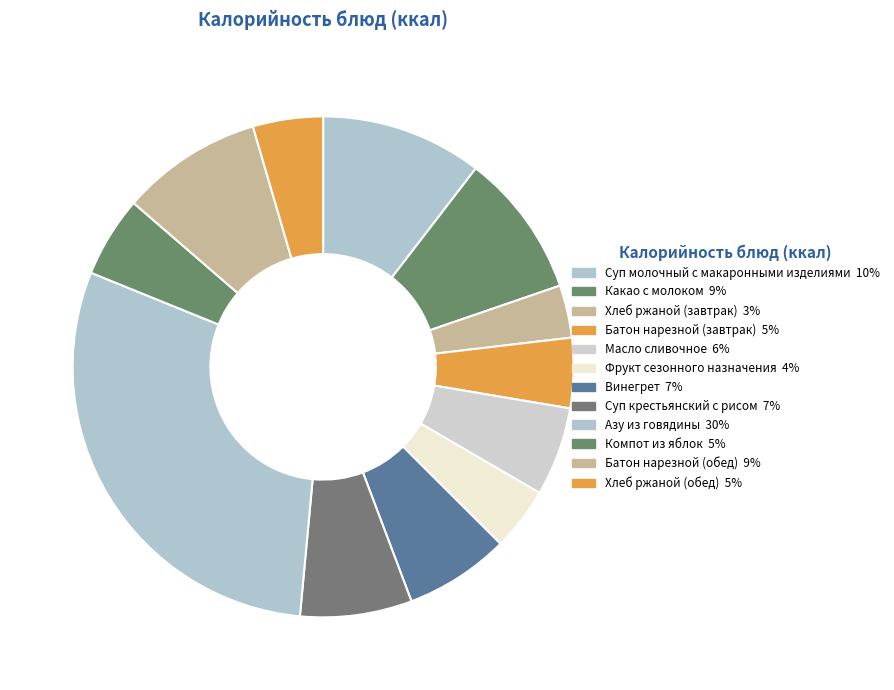

How many slices are in this pie chart?

12